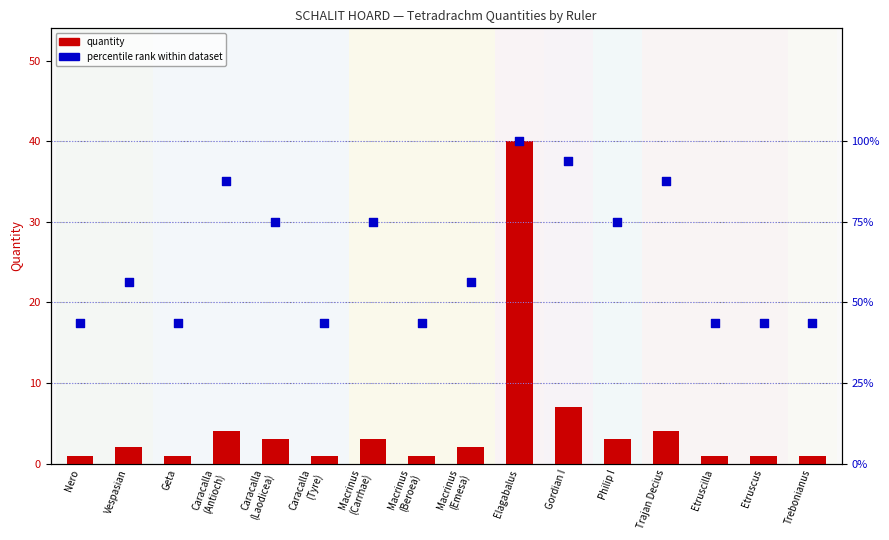

At how many categories does at least one series exceed 7?

1